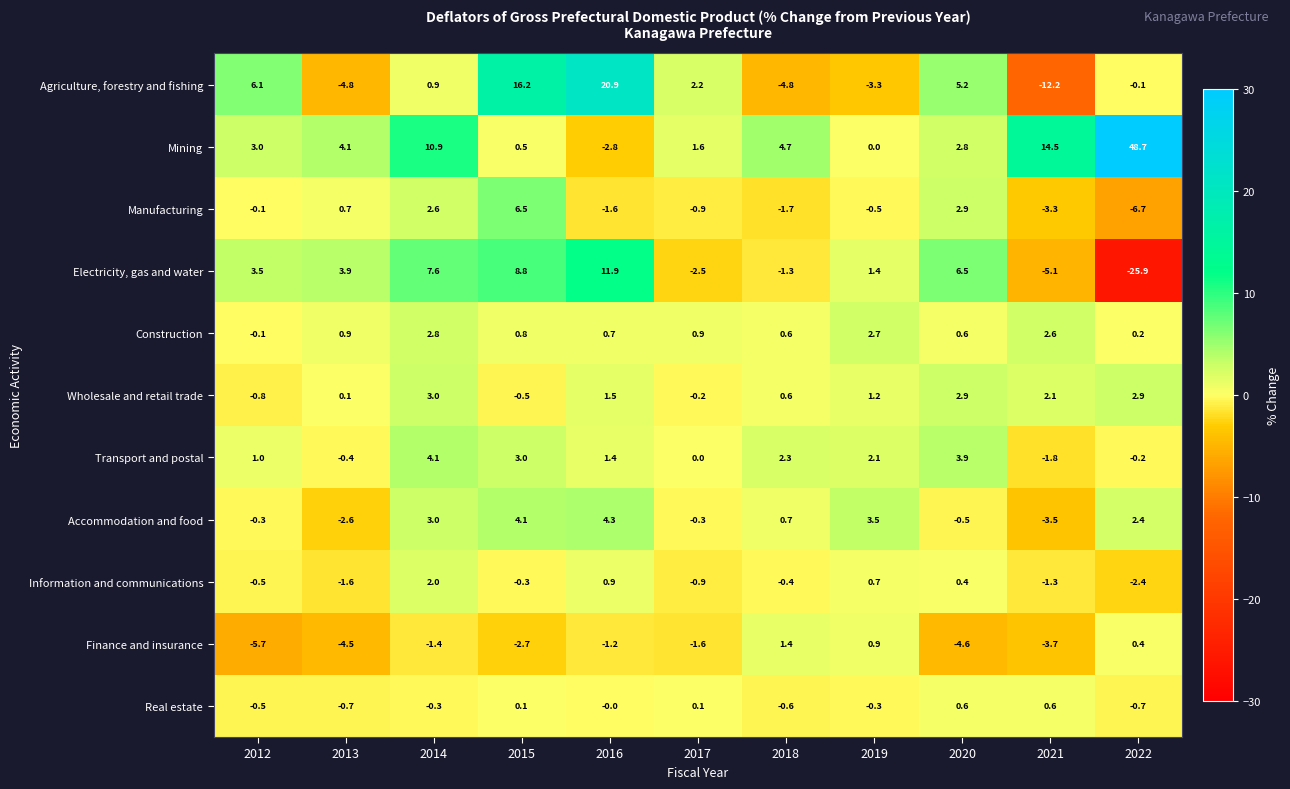

True or false: Mining has a value of 10.9 at 2014.

True